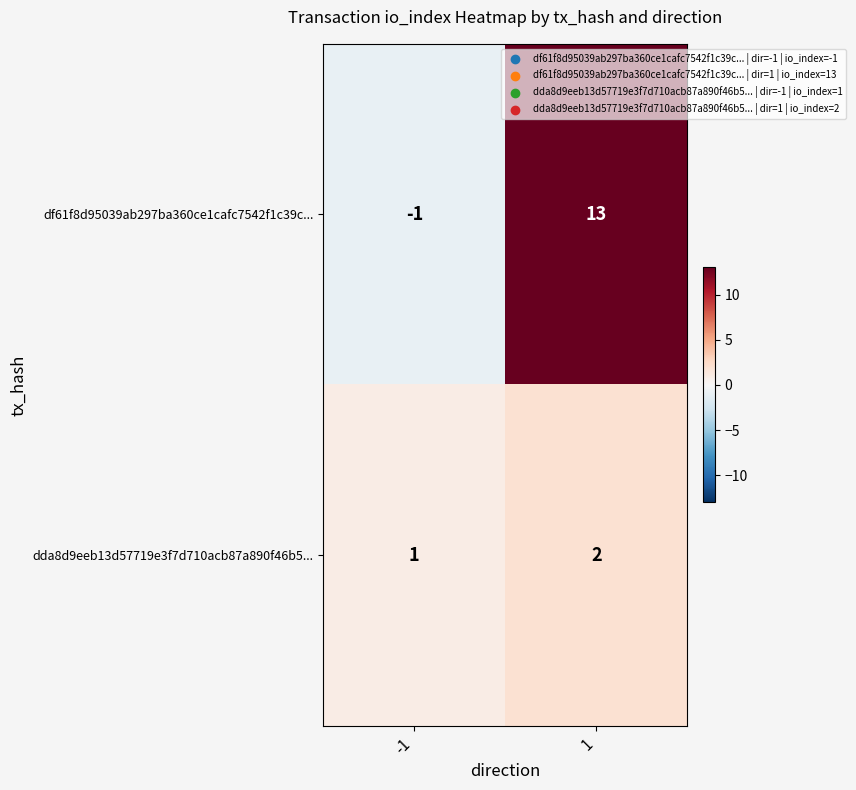

True or false: df61f8d95039ab297ba360ce1cafc7542f1c39c... has a value of -1 at -1.

True